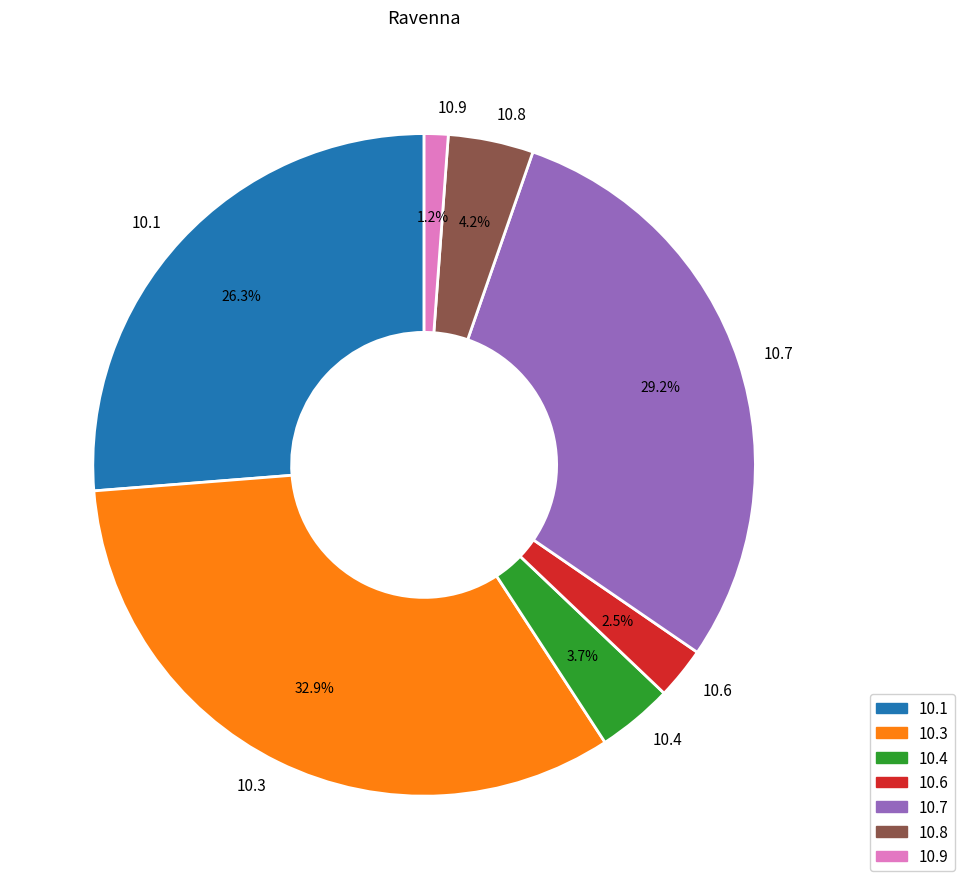

Count the number of slices in the pie.

7